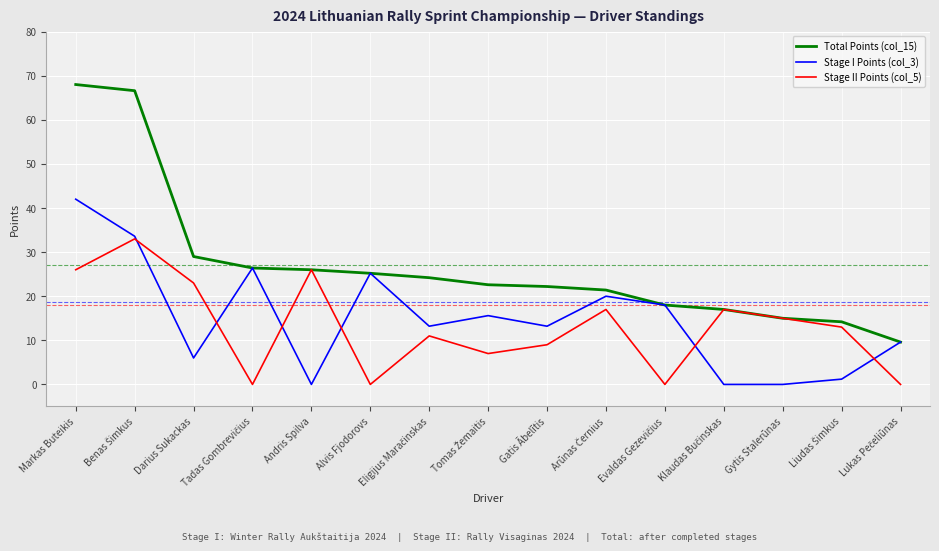

The value of Total Points (col_15) at Alvis Fjodorovs is 8.6. True or false?

False